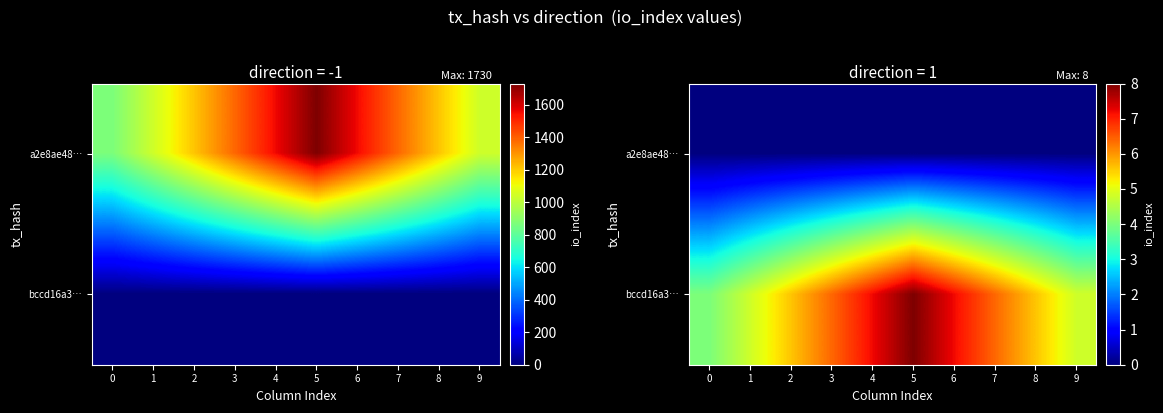

Rank the categories by bccd16a3… value from lowest to highest.

0, 1, 9, 2, 8, 3, 7, 4, 6, 5